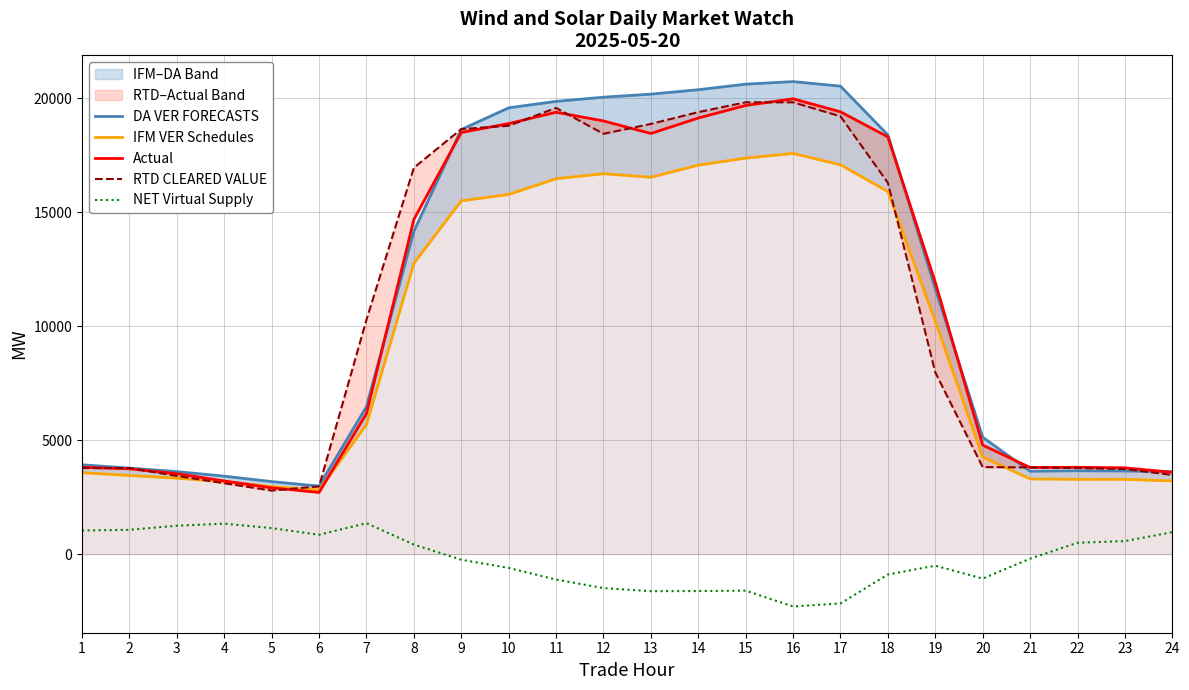

How many categories are shown in the chart?

24